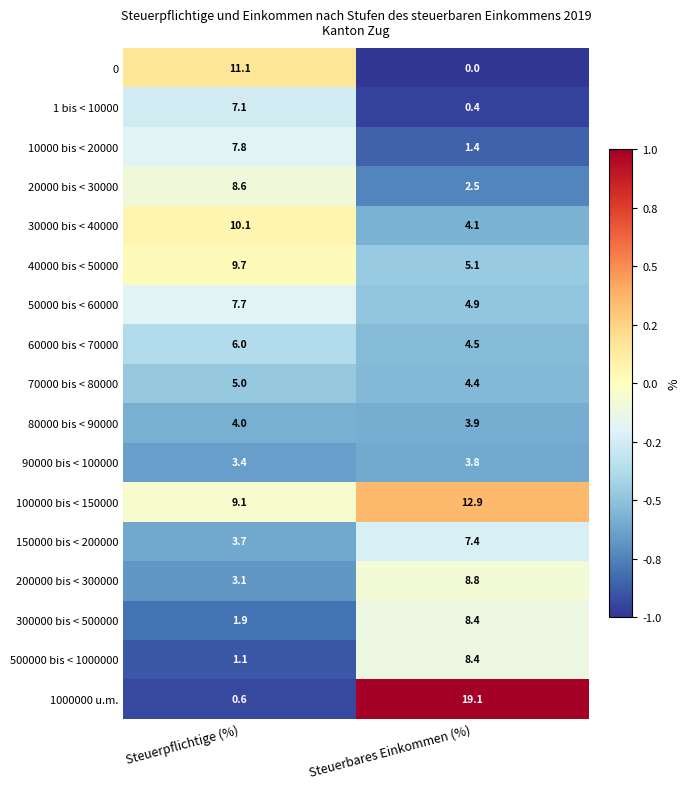

The 0 series shows 11.1 at Steuerpflichtige (%). True or false?

True